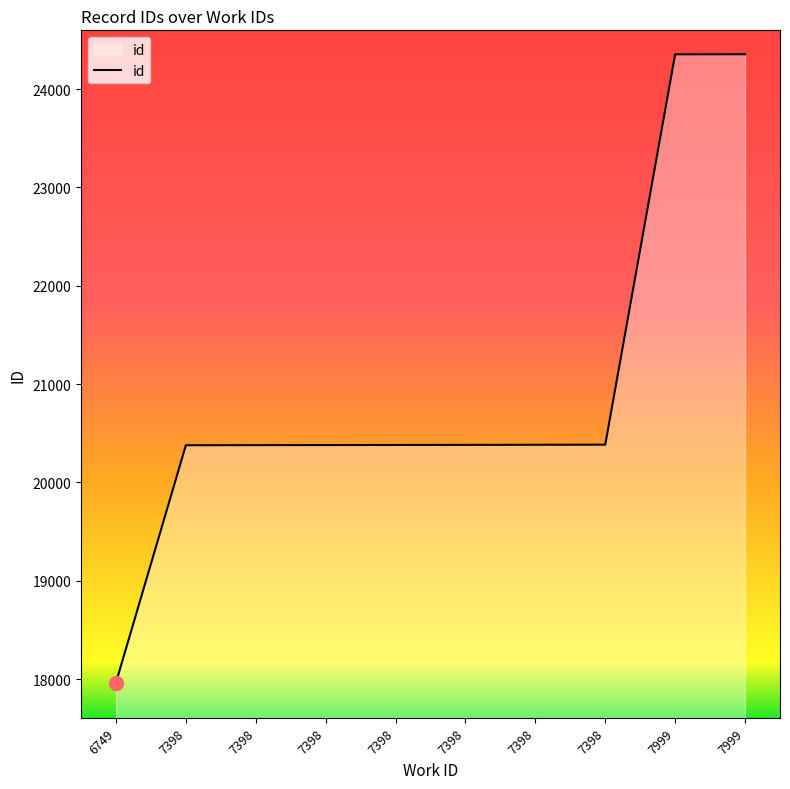

How many lines are shown in the chart?

1